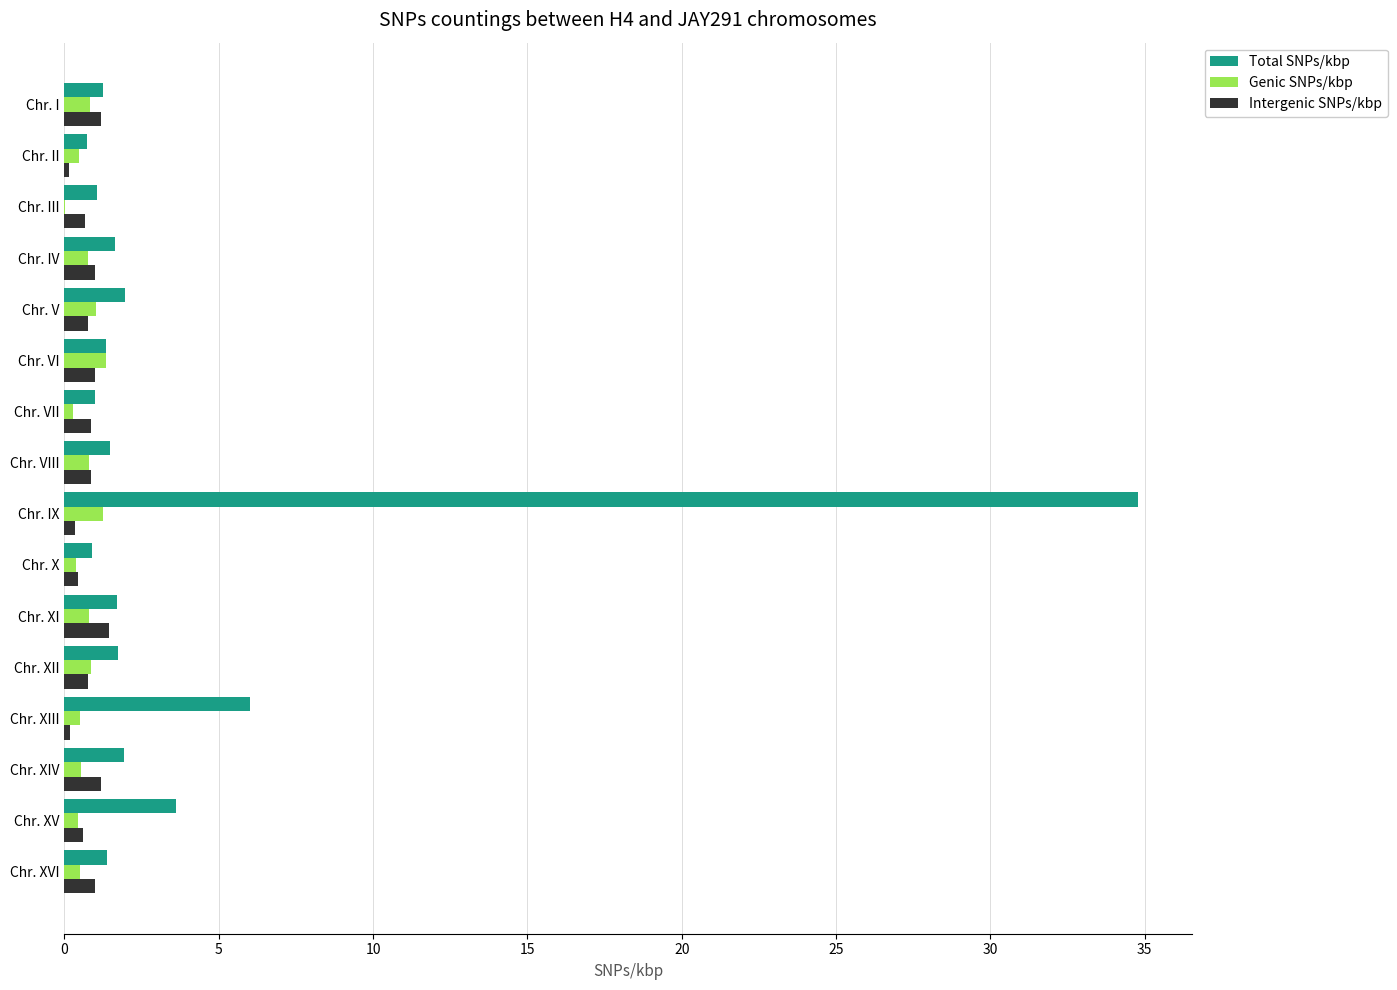

Is it true that Intergenic SNPs/kbp equals 0.8 at Chr. VII?

True